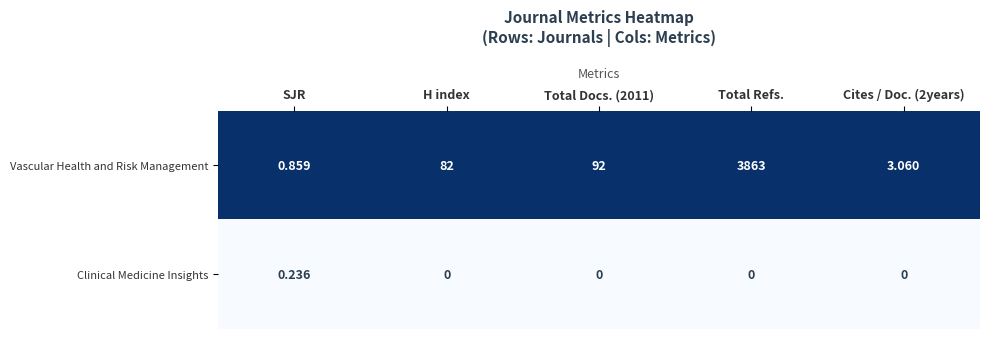

Which series has the largest total across all categories?

Vascular Health and Risk Management